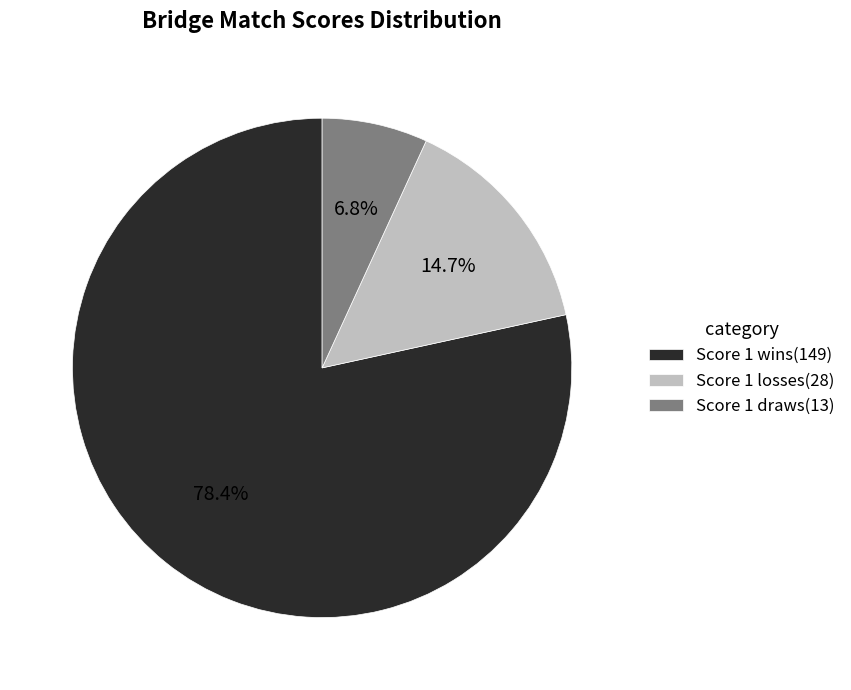

How many slices are in this pie chart?

3